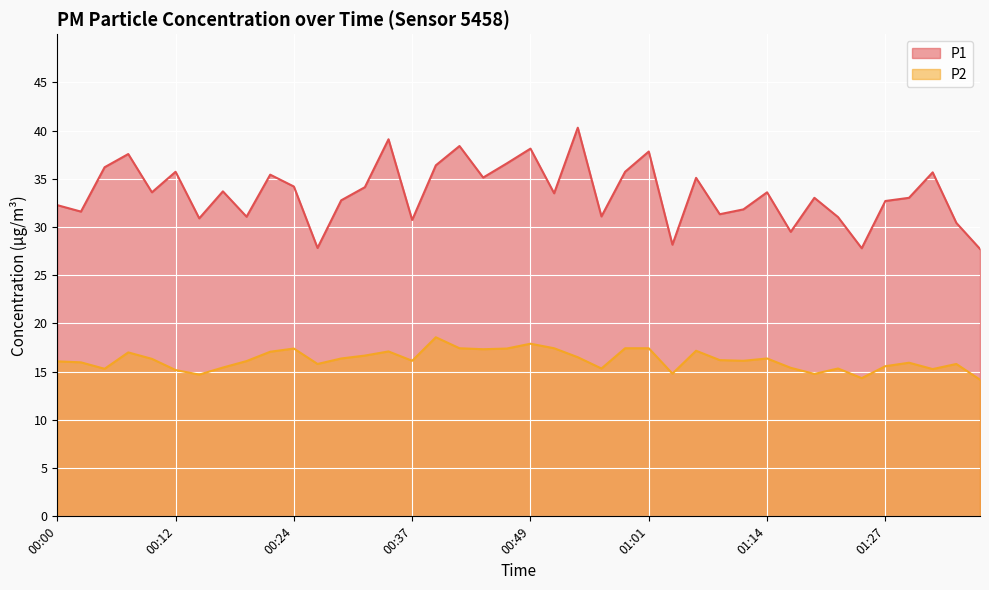

True or false: P1 and P2 intersect in this chart.

False